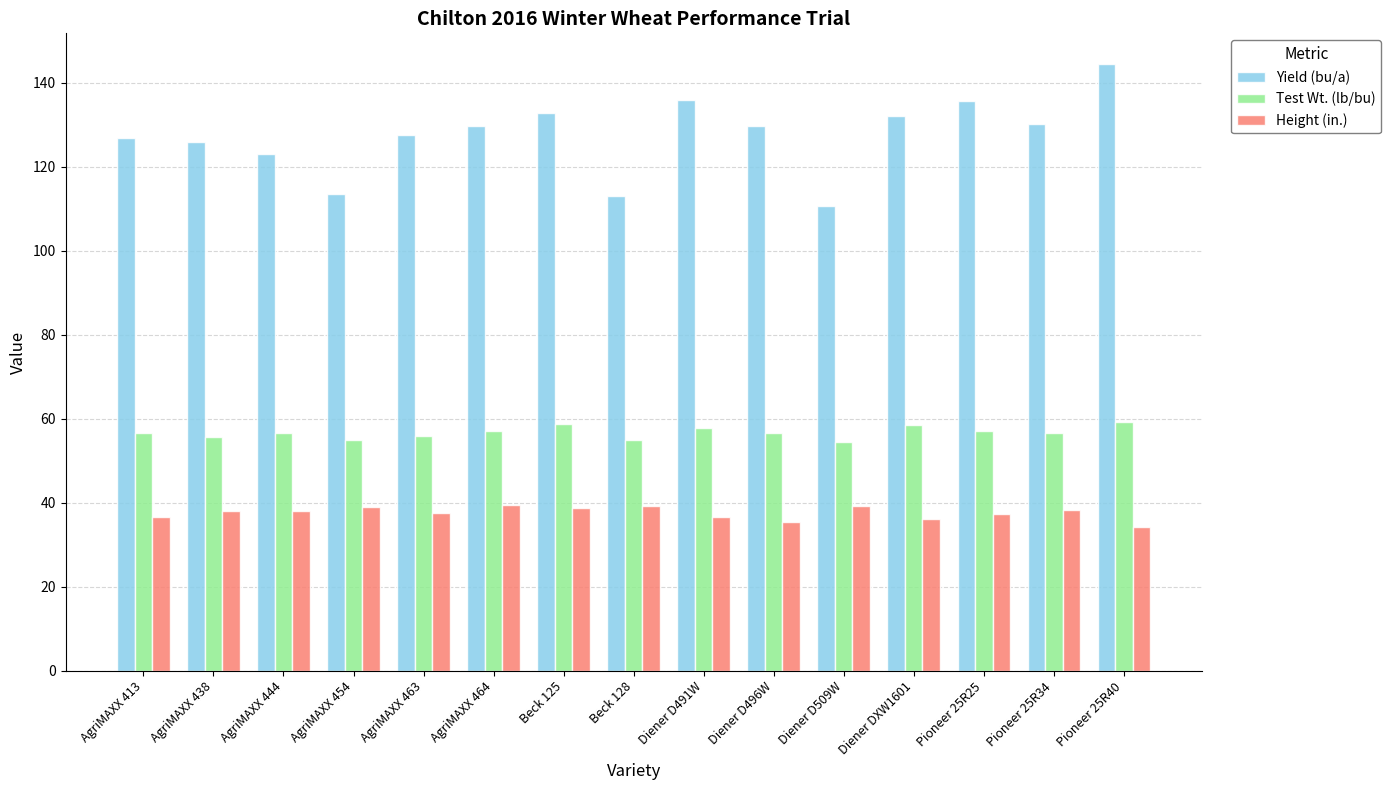

The value of Yield (bu/a) at Diener D509W is 110.7. True or false?

True